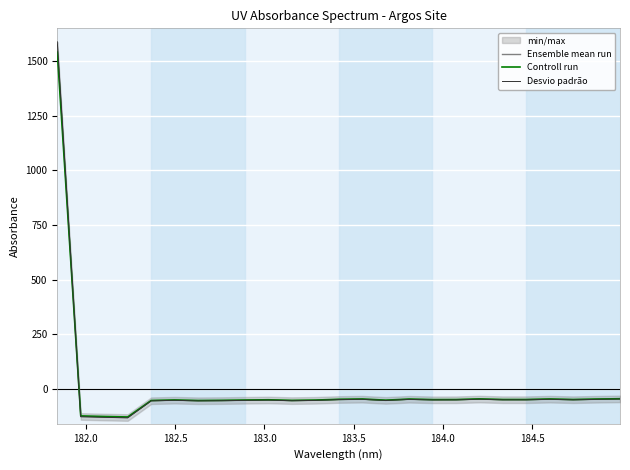

Which series has the largest range (max minus min)?

Desvio padrão